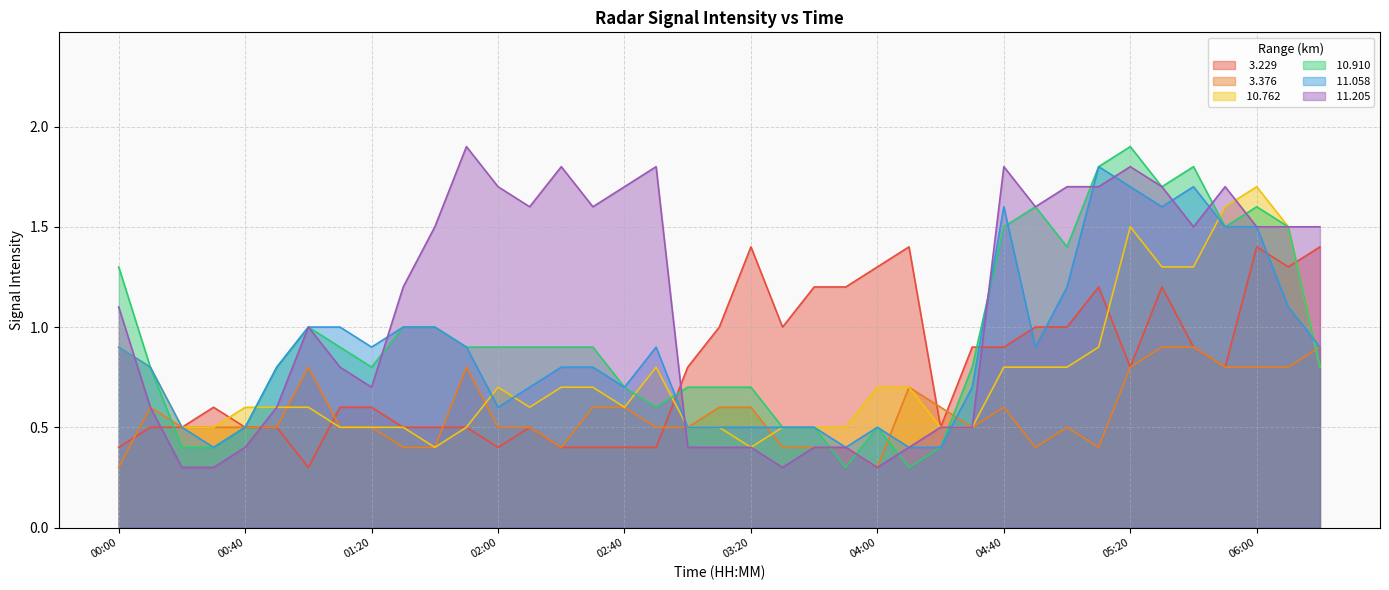

What is the sum of all  10.910 values?

37.2